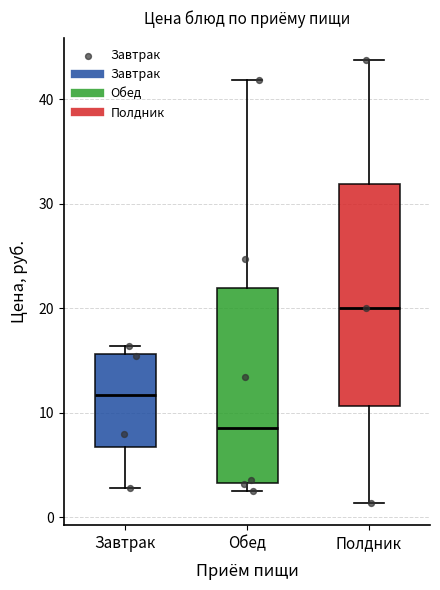

Which box has the highest median line?

Полдник